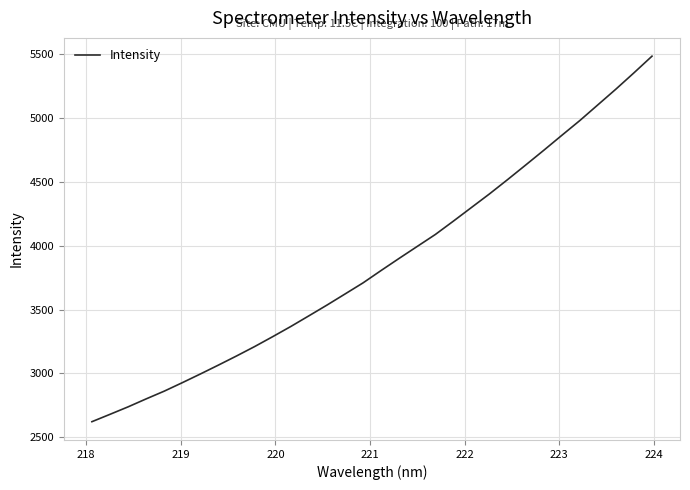

What is the difference between the maximum and minimum values?

2864.6